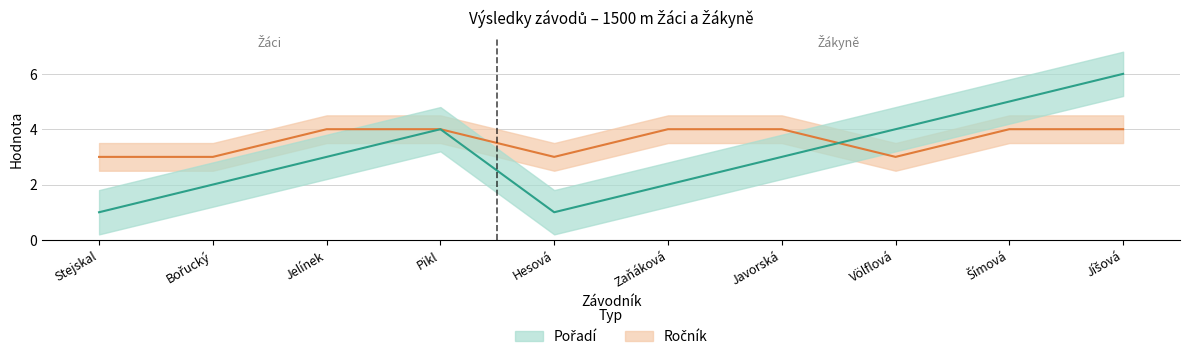

Where is the first local maximum for Pořadí?

Pikl